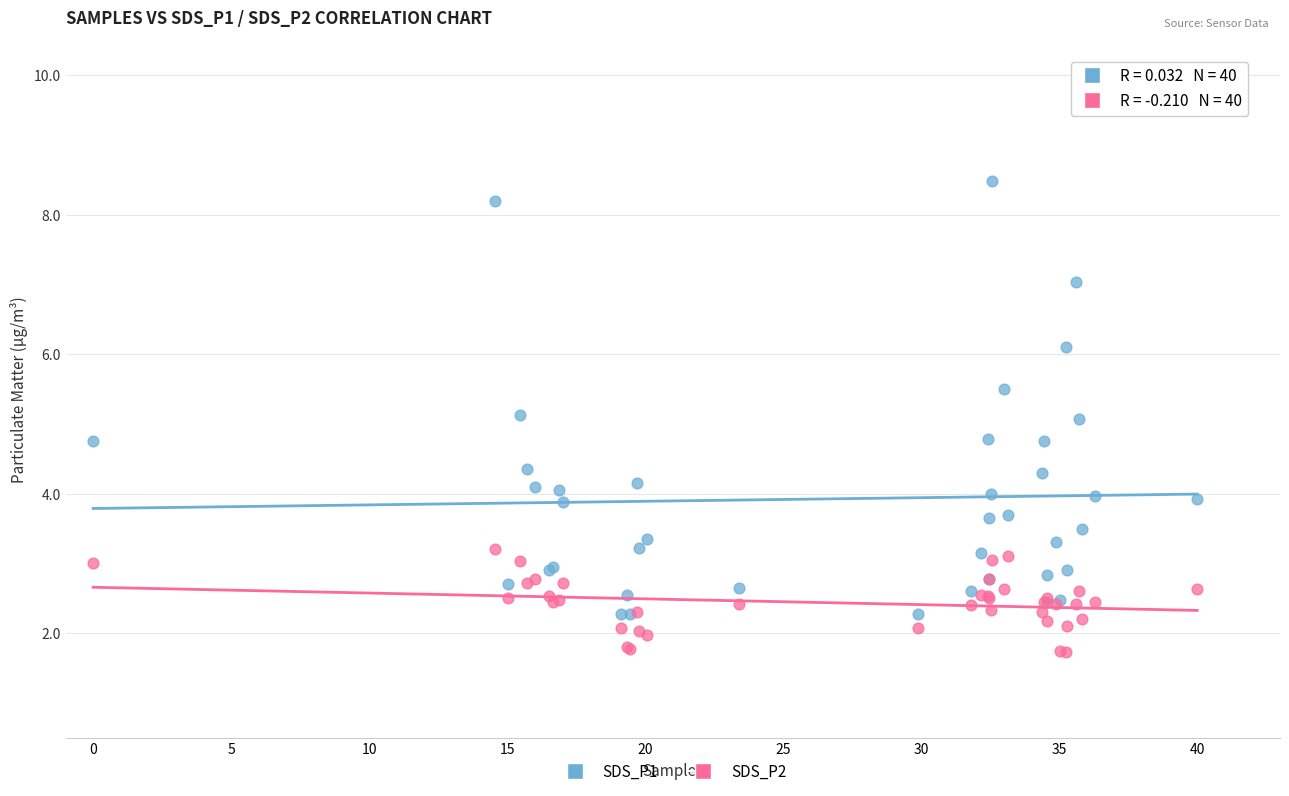

What is the X range (max minus min) for the scatter plot?

40.0